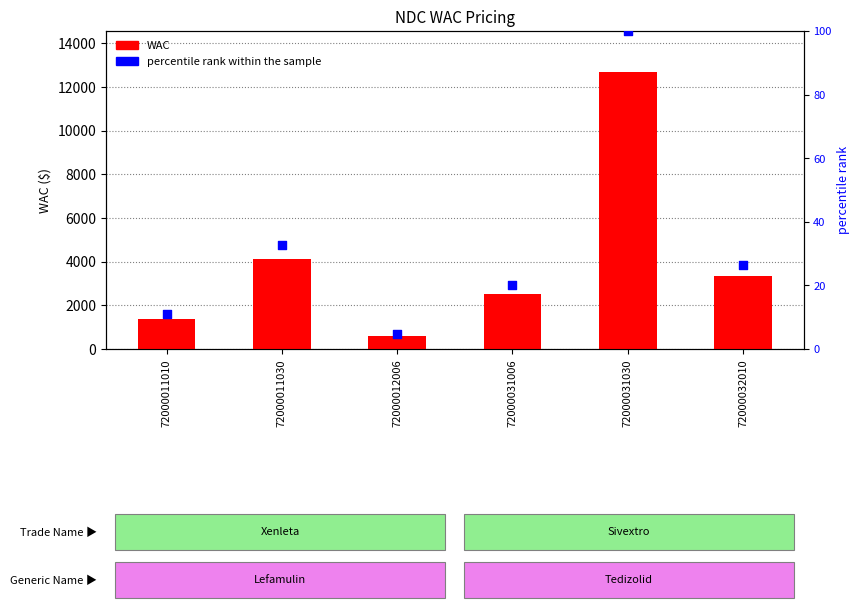

What is the total value across all series at 72000032010?

3387.1